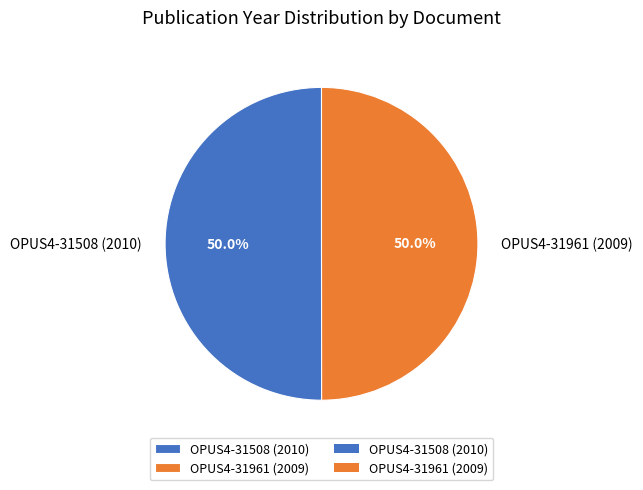

Count the number of slices in the pie.

2